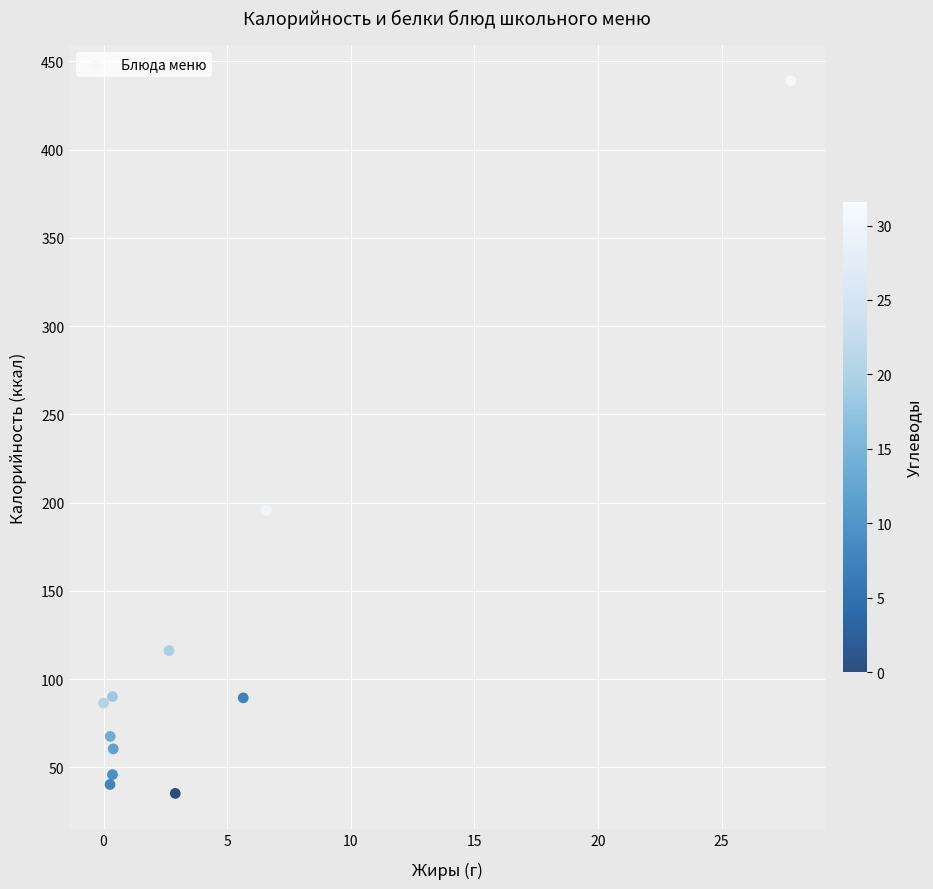

What Y value in the scatter plot is closest to 237?

195.7